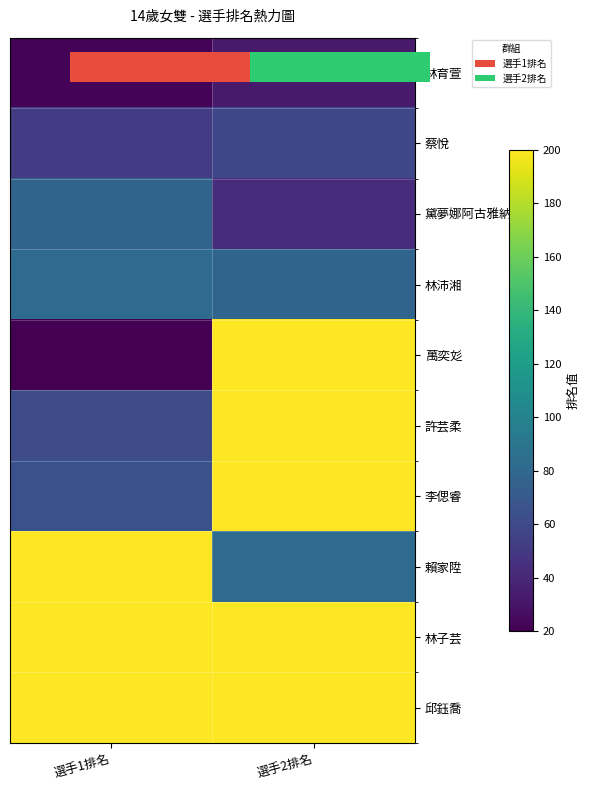

The value of 萬奕彣 at 選手2排名 is 200. True or false?

True